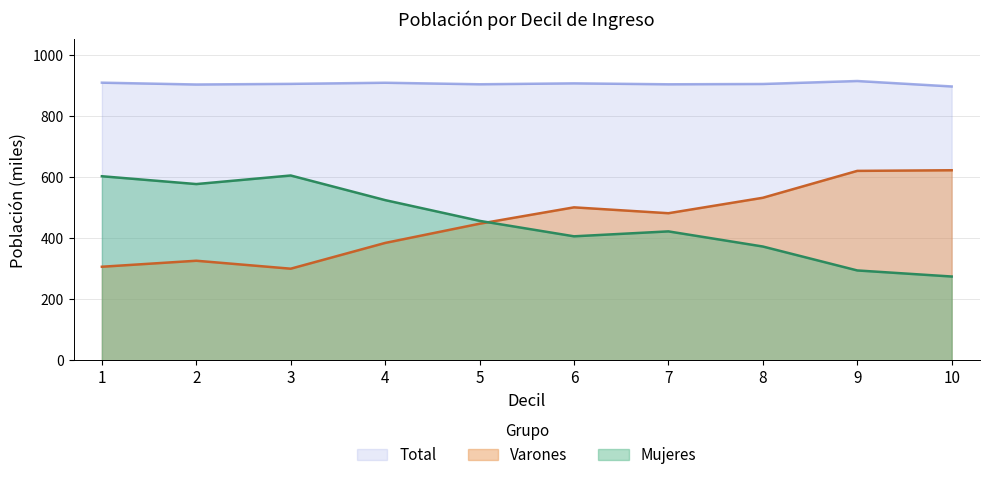

True or false: Varones and Total intersect in this chart.

False